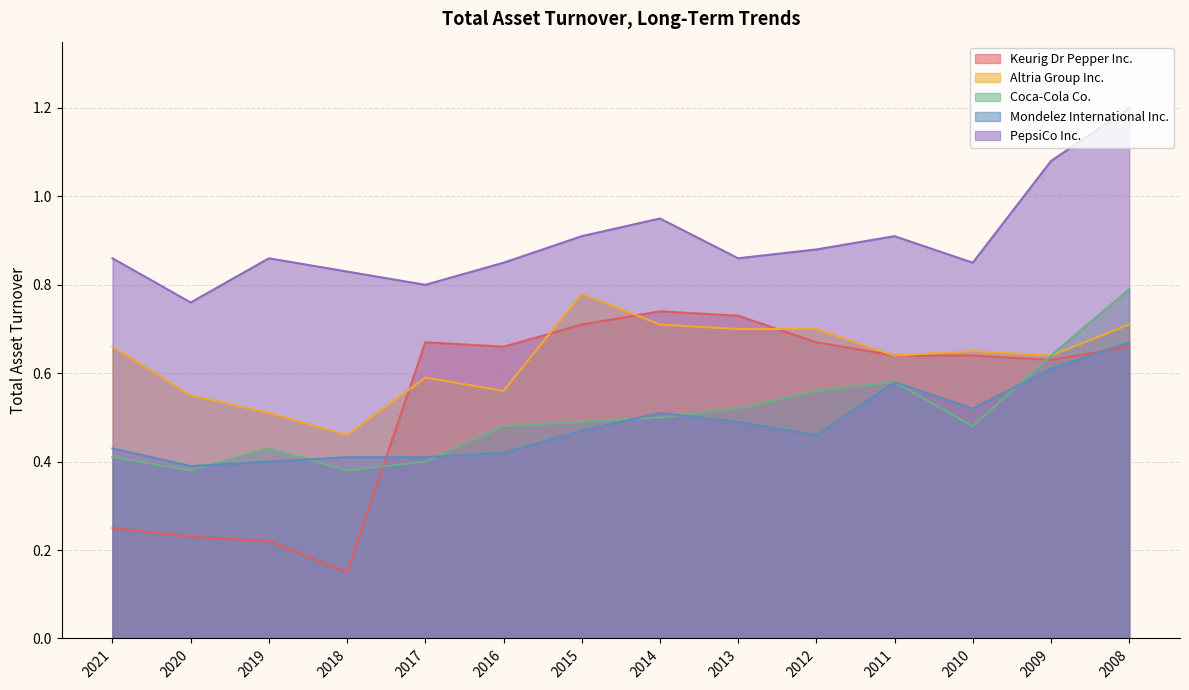

At which label does Keurig Dr Pepper Inc. reach its peak?

2014